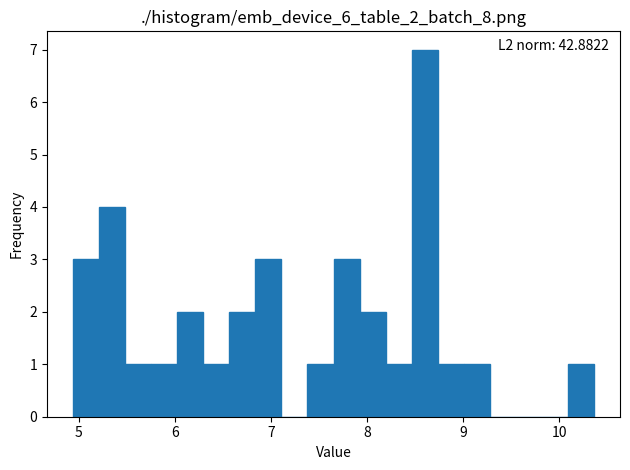

Read against the x-axis, roughly where is the centre of the tallest bar?

8.6